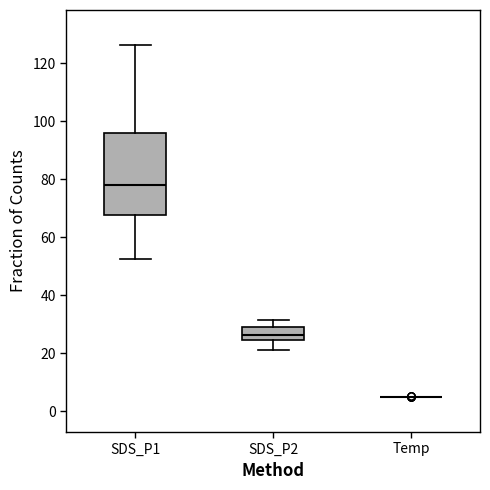

Reading left to right, transcribe this box plot: for each box, give where its median line is, the range the box spans, and where its two whiskers end, as read against the y-axis. The values are not printed on the chart, so give them approximately, as read against the axis.

SDS_P1: median 78, box 68 to 96, whiskers 52 to 126
SDS_P2: median 26, box 24 to 30, whiskers 22 to 32
Temp: box collapsed to a line at 6, whiskers 6 to 6